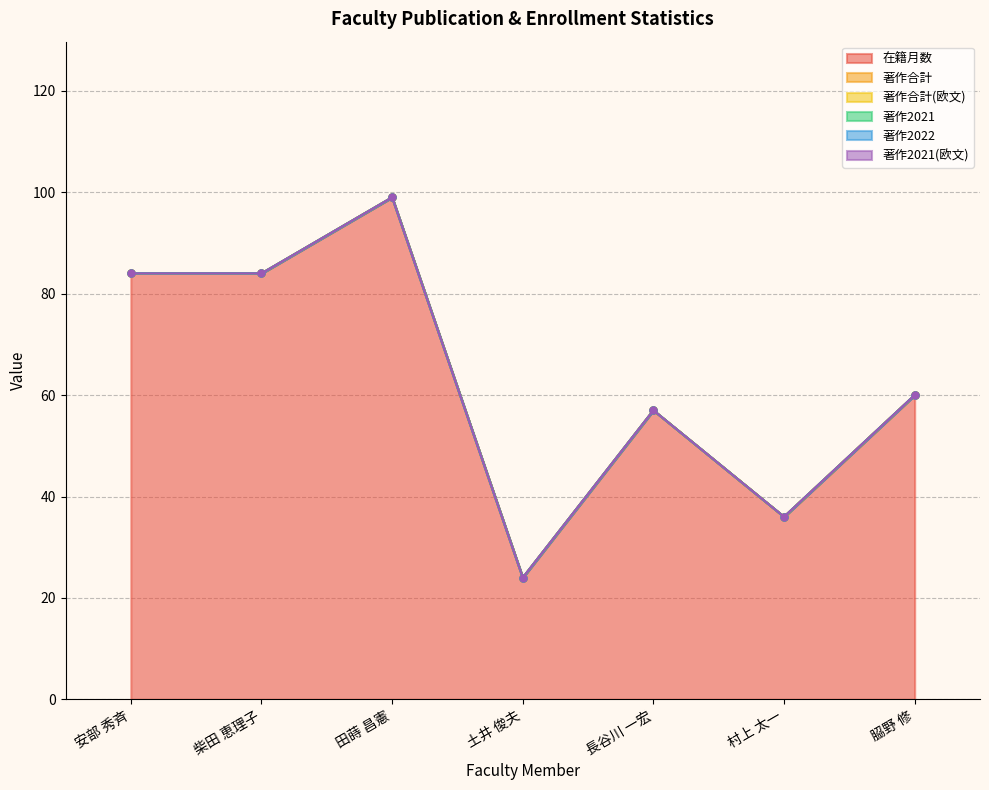

True or false: line_著作2021(欧文) and line_著作2021 cross at least once.

False